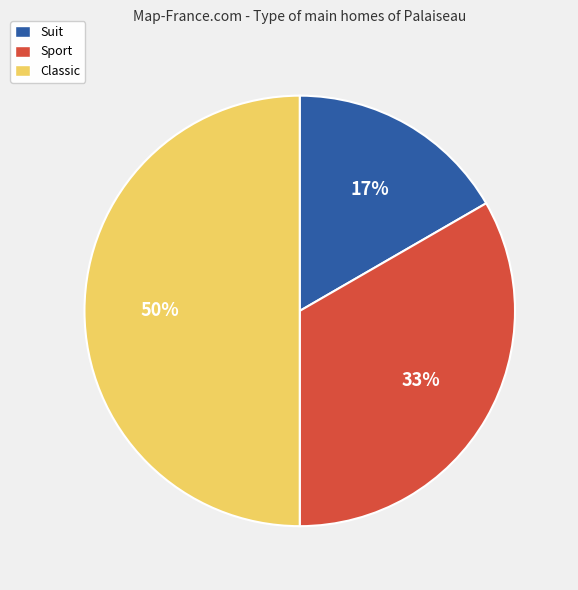

Is the sum of Suit and Classic greater than half?

Yes